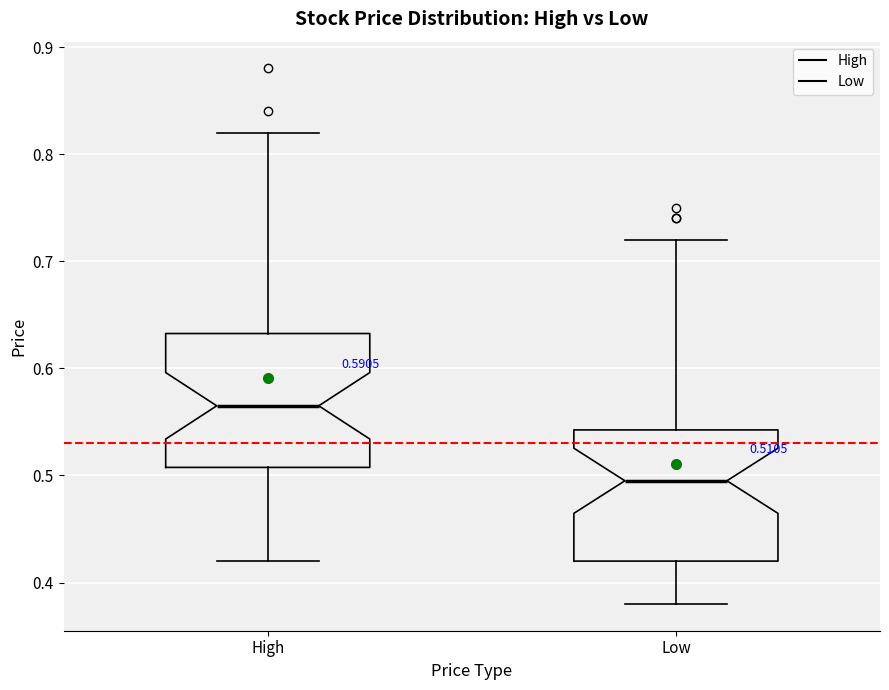

Which box has the highest median line?

High